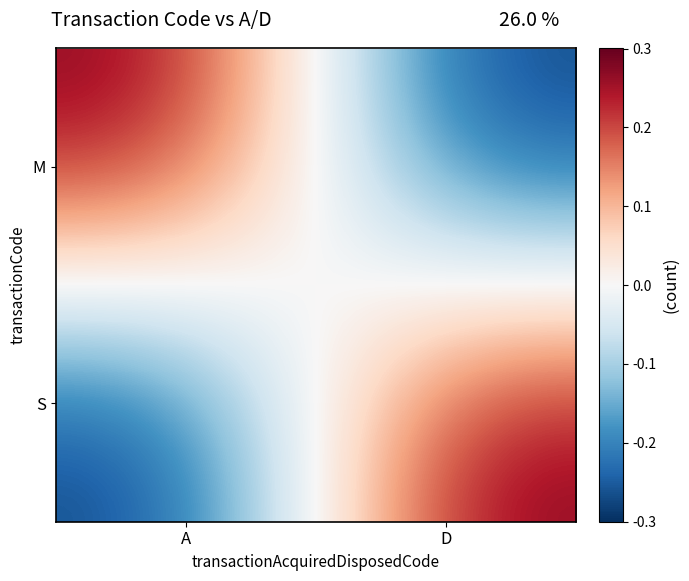

The S series shows -0.5 at A. True or false?

False